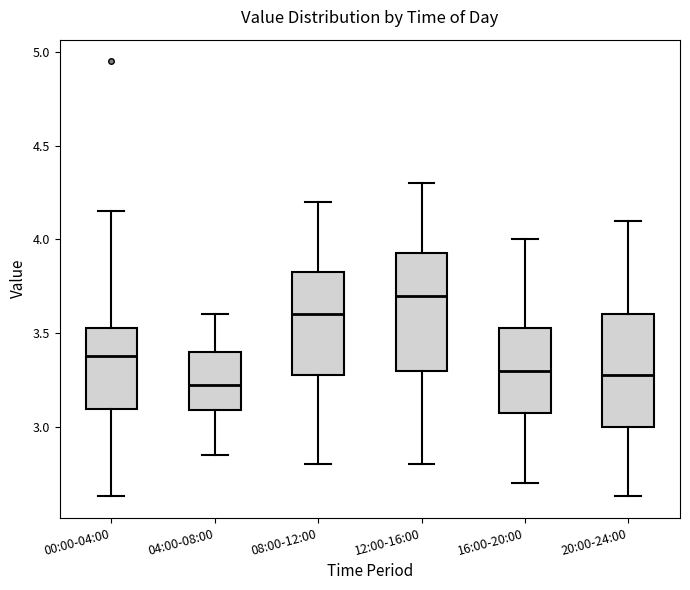

Where is the upper edge of the box for 00:00-04:00 on the y-axis? The values are not printed on the chart, so give them approximately, as read against the axis.

3.55